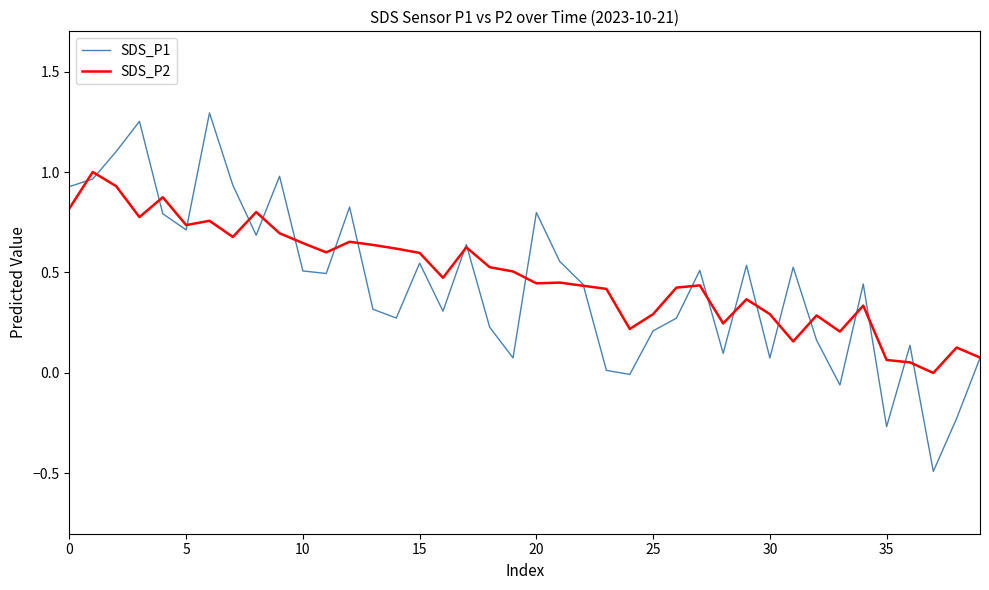

Which series has the widest spread of values?

SDS_P1